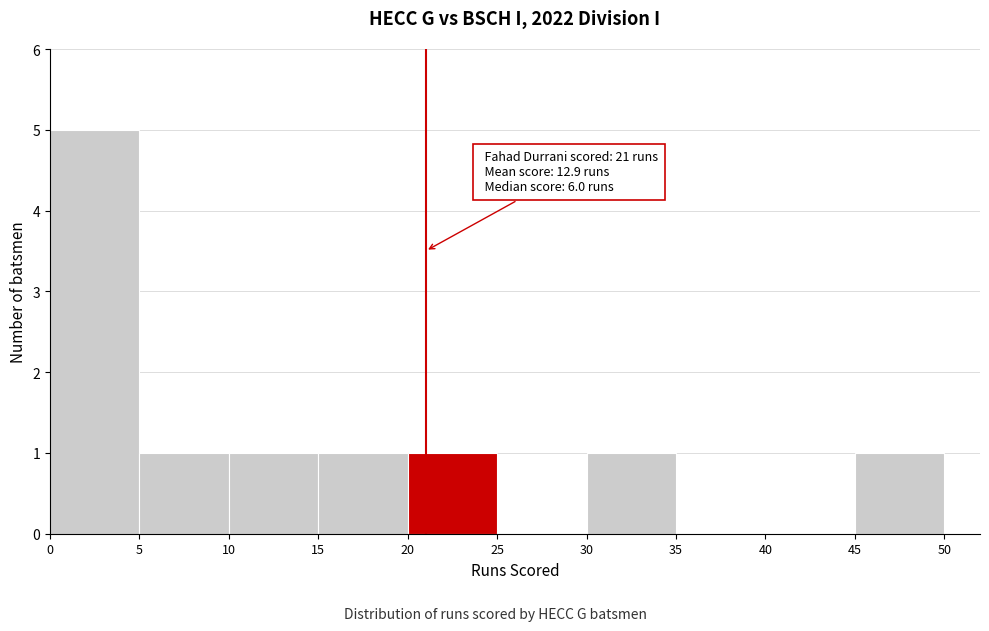

Over which range of the x-axis is the bar tallest?

0 to 5